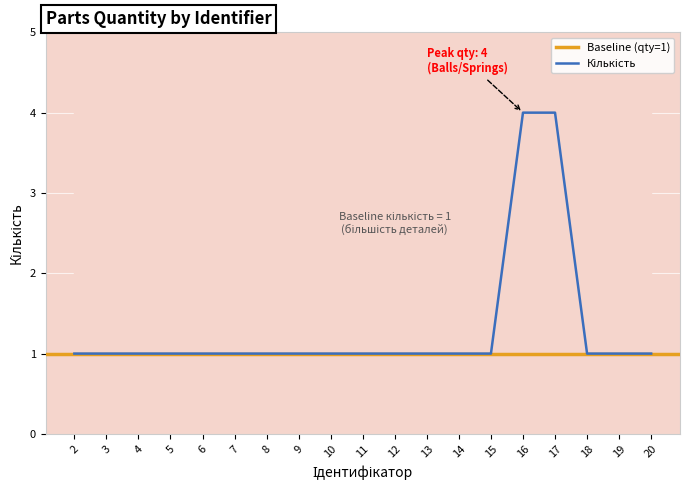

Reading right to left, what are all the values shown in this chart?

20=1	19=1	18=1	17=4	16=4	15=1	14=1	13=1	12=1	11=1	10=1	9=1	8=1	7=1	6=1	5=1	4=1	3=1	2=1